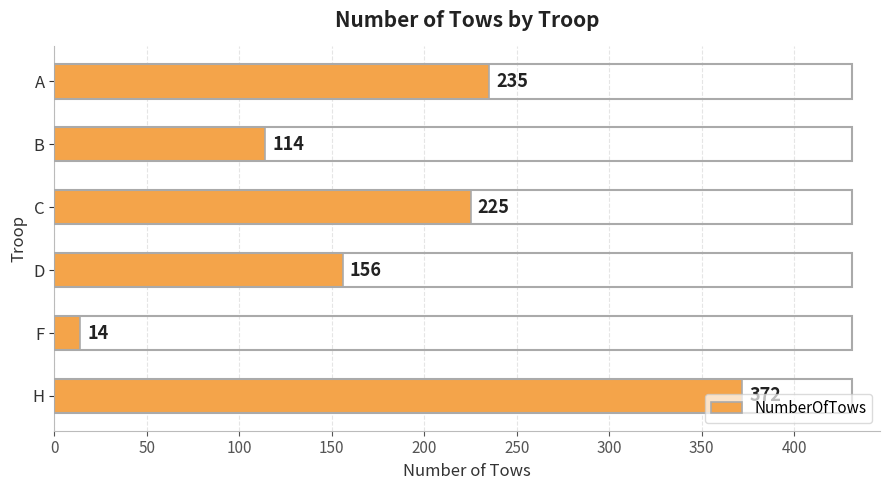

Which has a higher value, A or D?

A